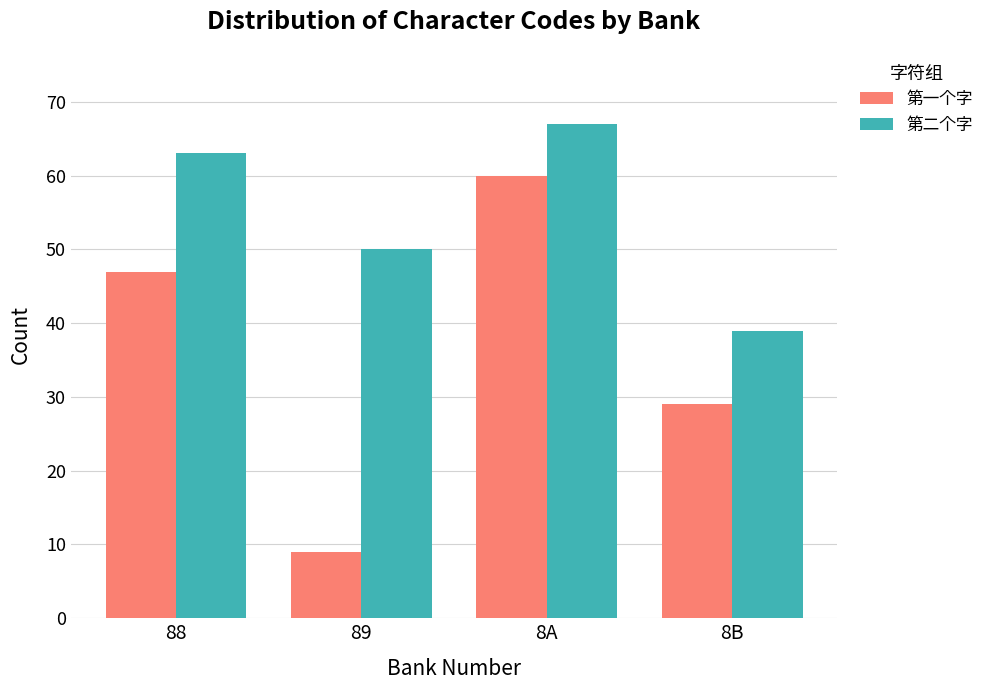

Is it true that 第一个字 equals 84 at 88?

False